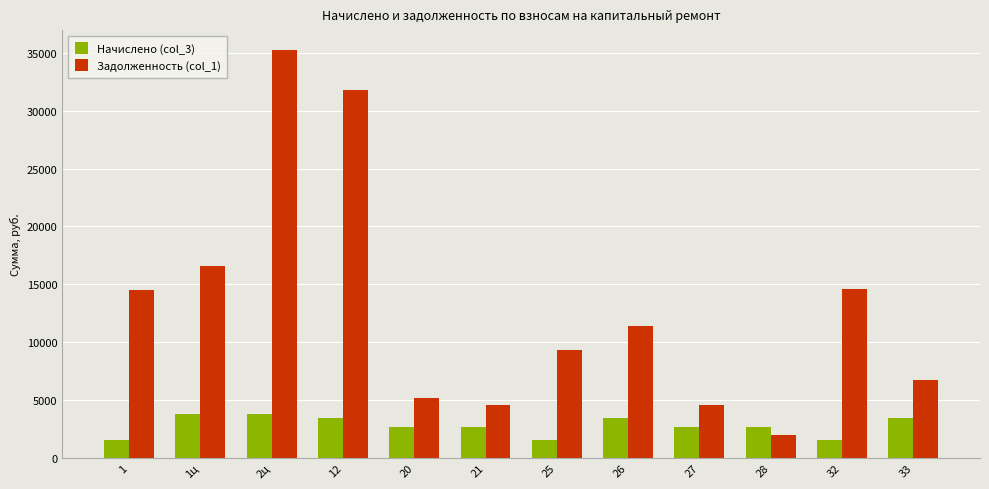

Which series has the largest range (max minus min)?

Задолженность (col_1)